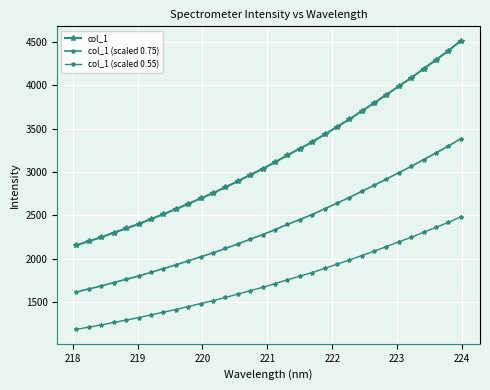

Rank the series by their maximum value, from lowest to highest.

col_1 (scaled 0.55), col_1 (scaled 0.75), col_1